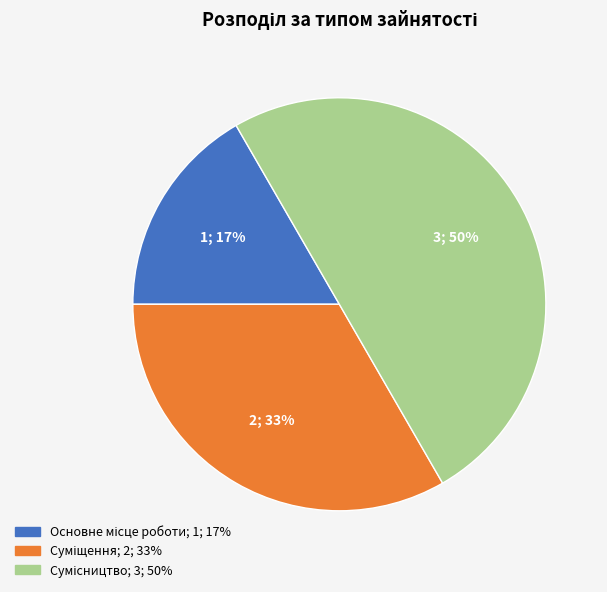

To the nearest percent, what is the average slice percentage?

33%